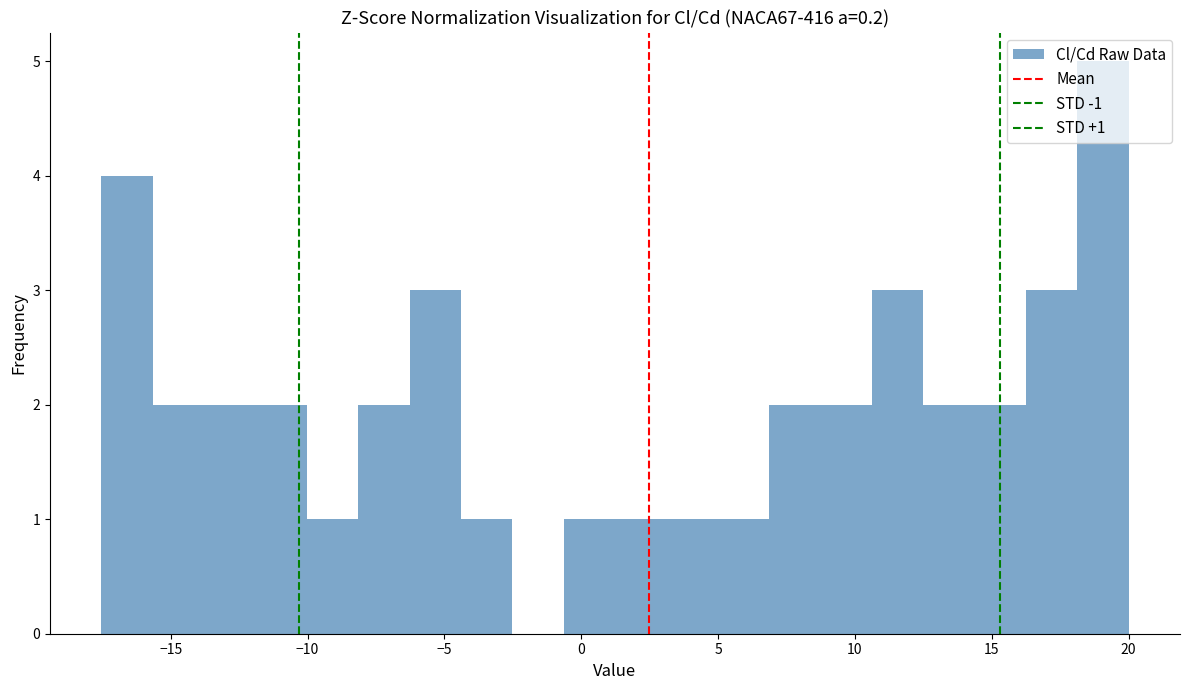

Around what value on the x-axis is the tallest bar? Give the approximate position of its centre, as read against the axis.

19.0